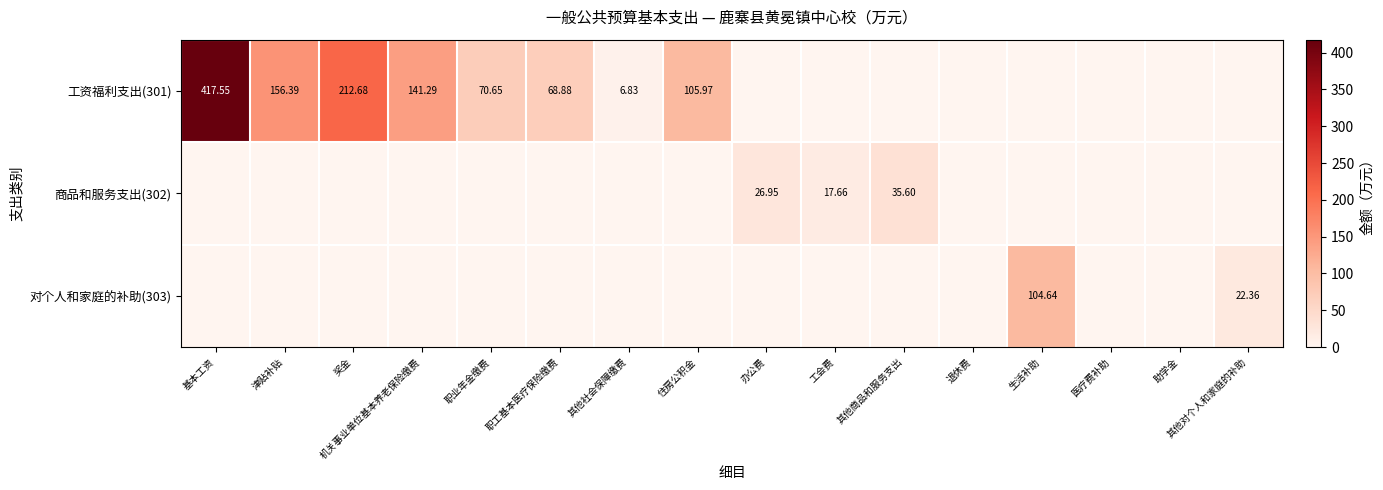

Is the value of 商品和服务支出(302) at 其他商品和服务支出 greater than the value of 对个人和家庭的补助(303) at 生活补助?

No